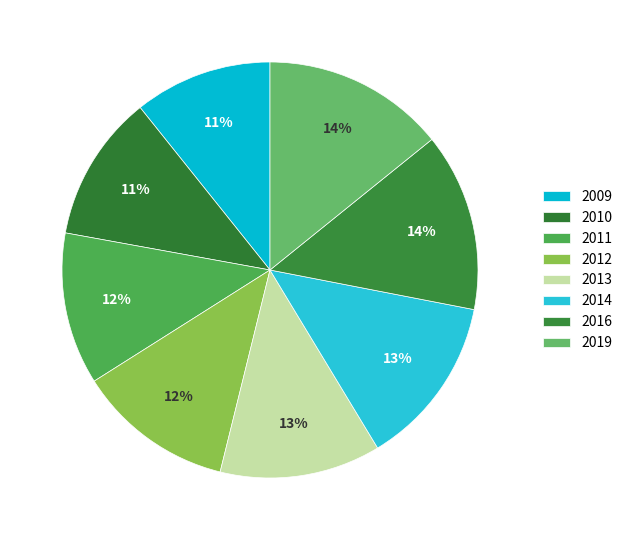

Is the sum of 2013 and 2011 greater than half?

No